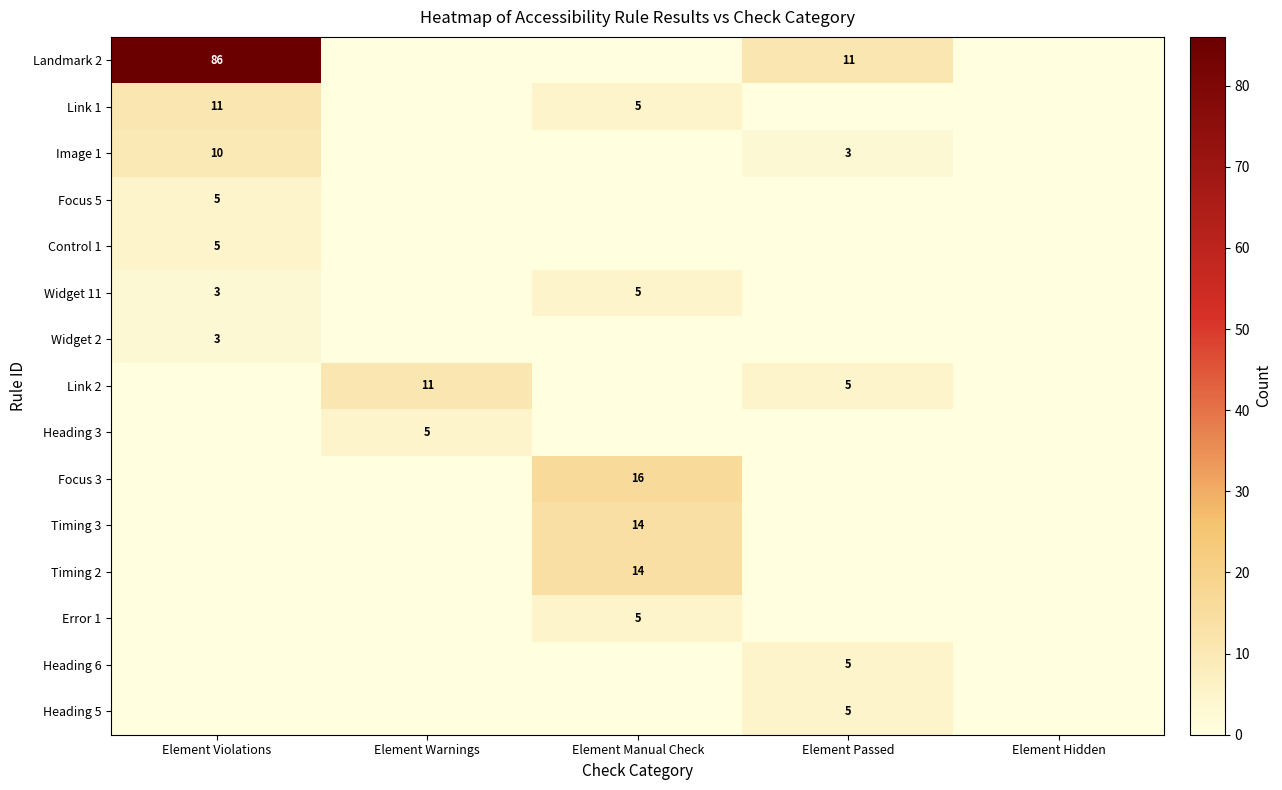

At which category is the sum across all series the highest?

Element Violations